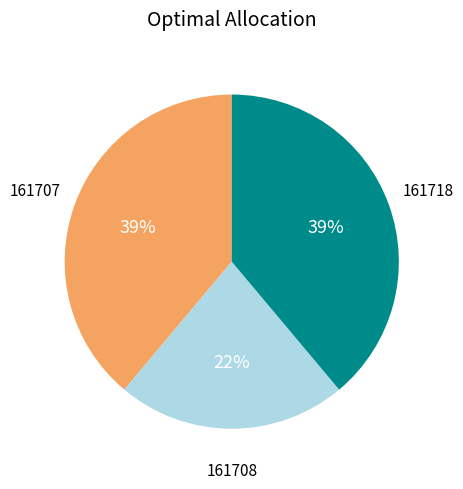

Is there a majority slice in this chart?

No